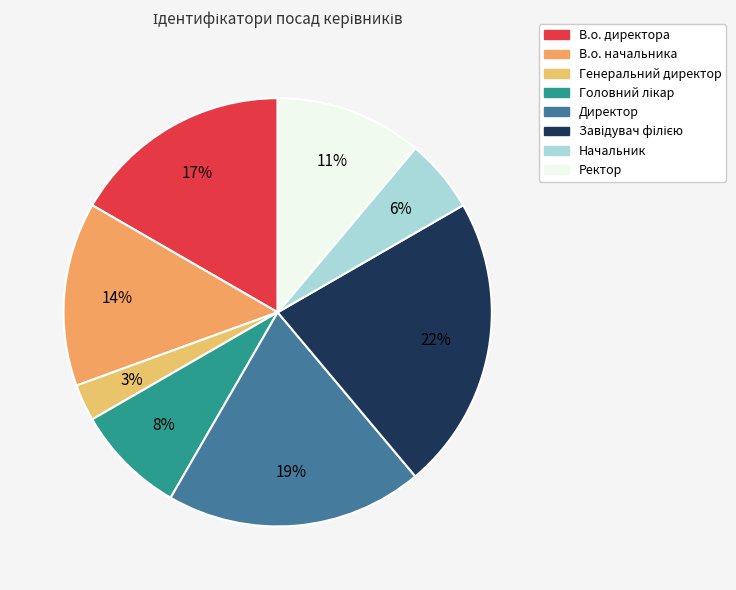

Count the number of slices in the pie.

8